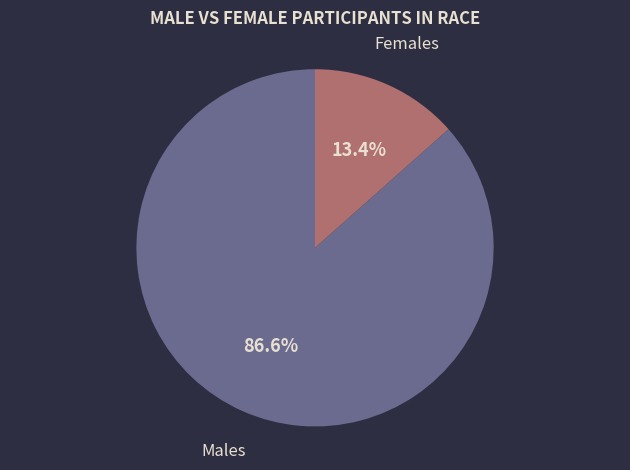

Is there a majority slice in this chart?

Yes